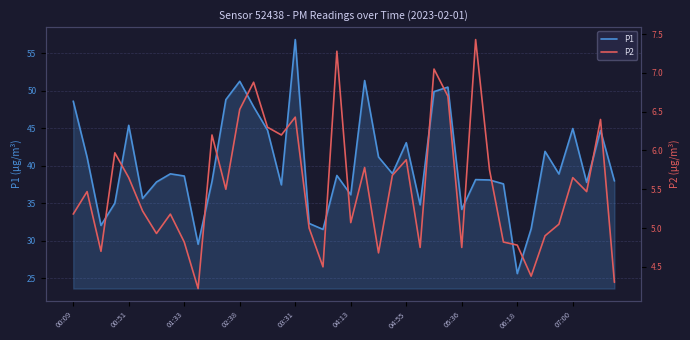

Which category has the highest value in the P1 series?

03:31